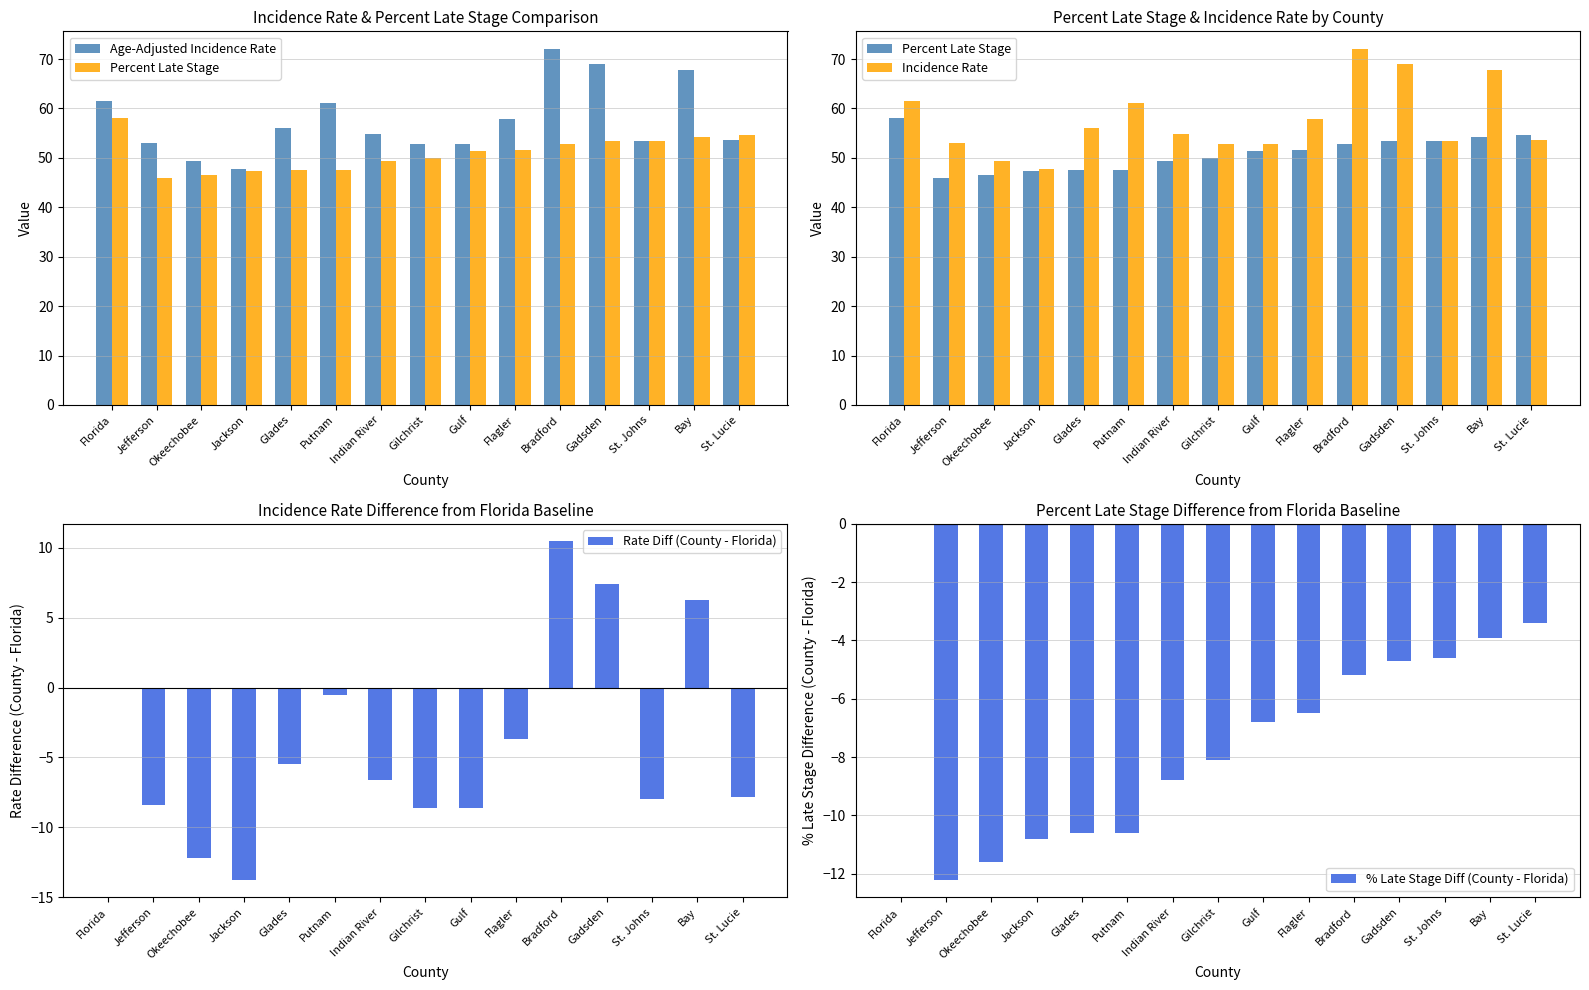

Is the value of Rate Diff (County - Florida) at Glades greater than the value of Age-Adjusted Incidence Rate at Jefferson?

No